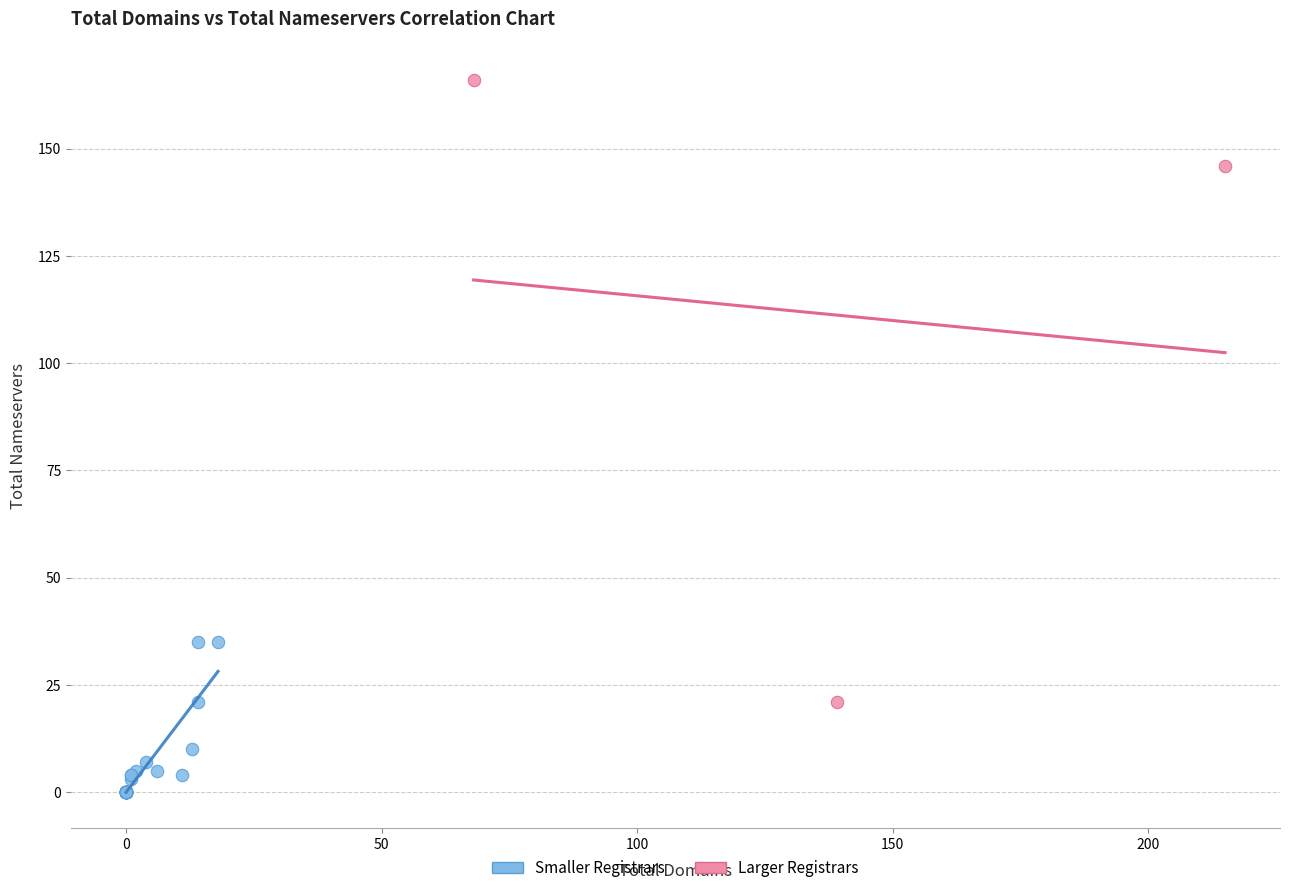

Which series has the widest spread of Y values?

Larger Registrars